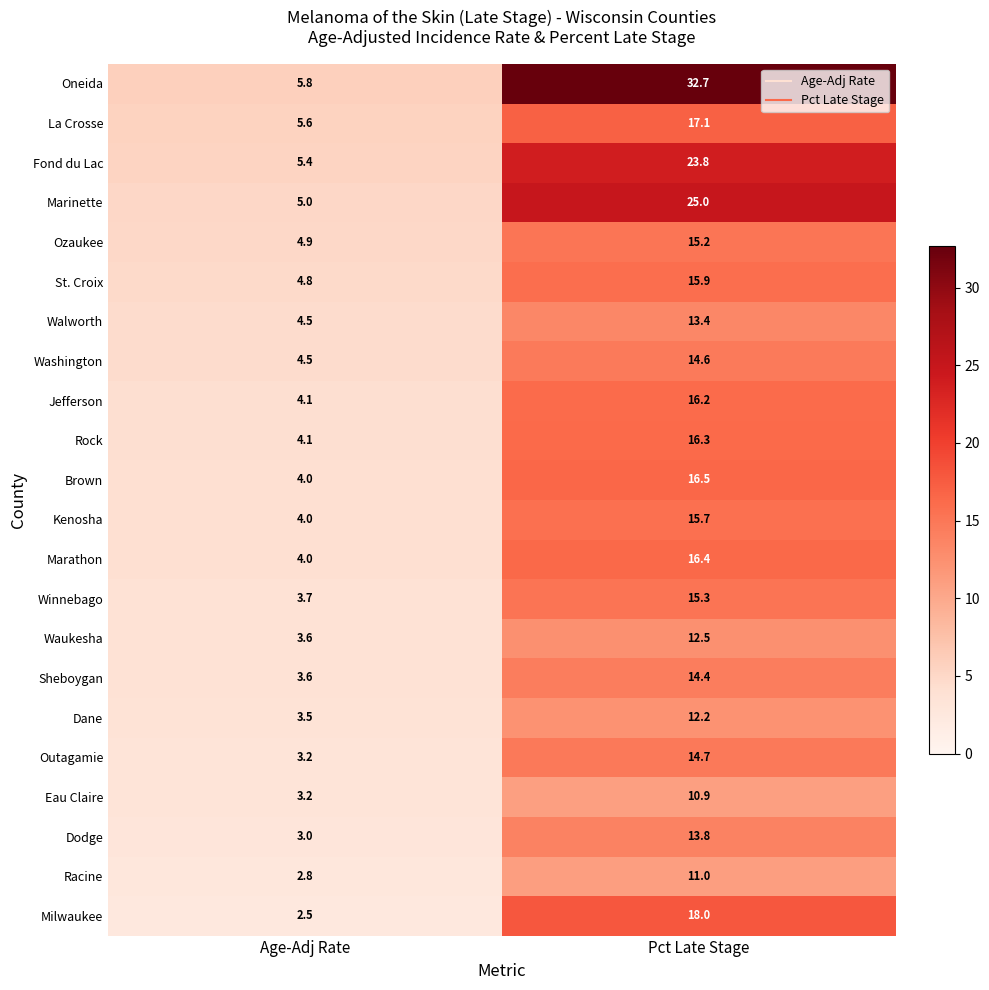

Rank the series by their maximum value, from highest to lowest.

Oneida, Marinette, Fond du Lac, Milwaukee, La Crosse, Brown, Marathon, Rock, Jefferson, St. Croix, Kenosha, Winnebago, Ozaukee, Outagamie, Washington, Sheboygan, Dodge, Walworth, Waukesha, Dane, Racine, Eau Claire